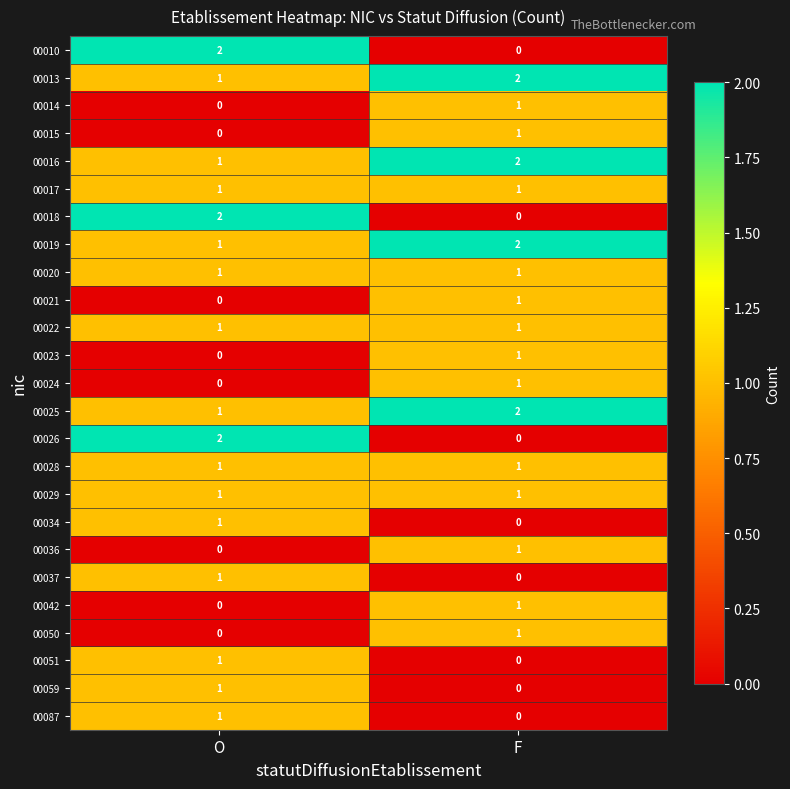

The value of 00021 at O is -1. True or false?

False